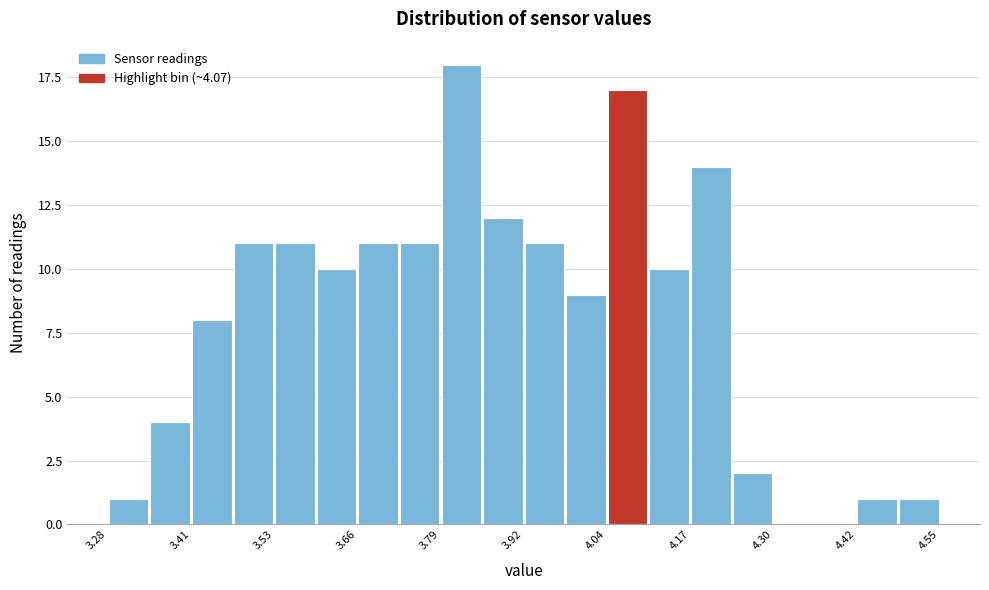

Read against the x-axis, roughly where is the centre of the tallest bar?

3.82